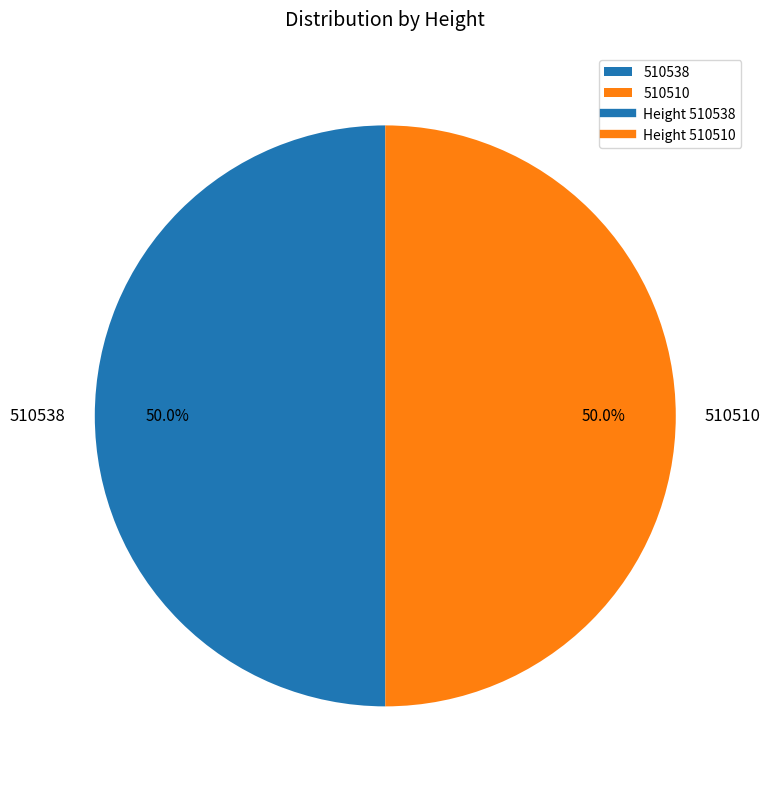

Approximately how many times larger is the value at 510510 compared to 510538?

1.0